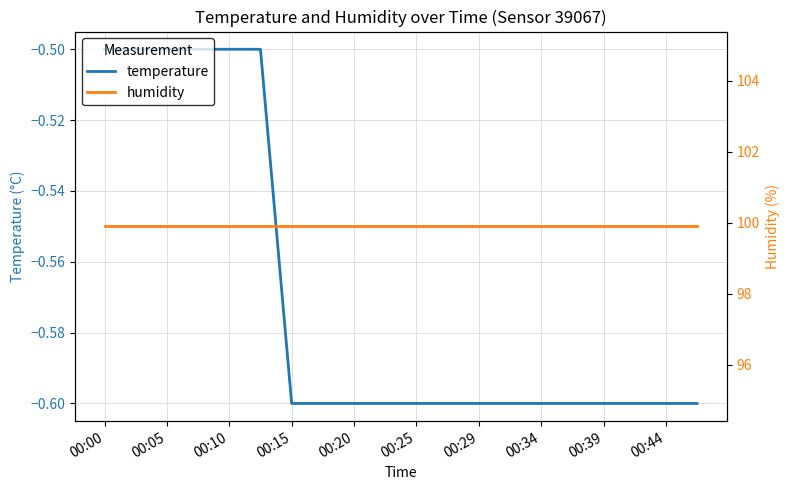

The value of temperature at 15 is -0.6. True or false?

True